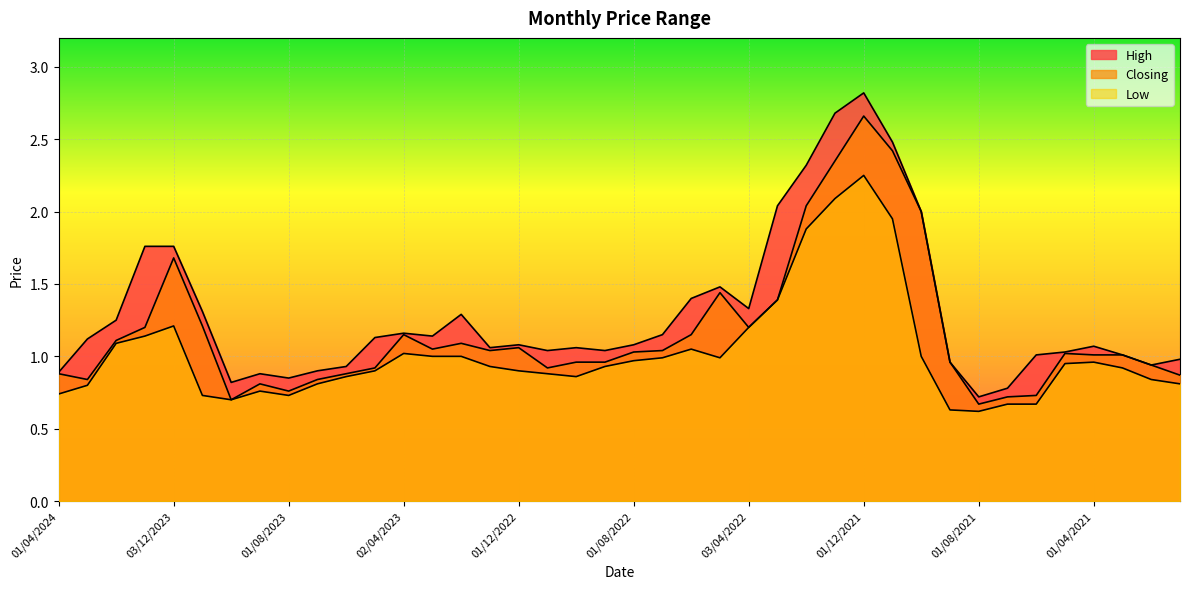

What is the sum of all Low values?

40.8